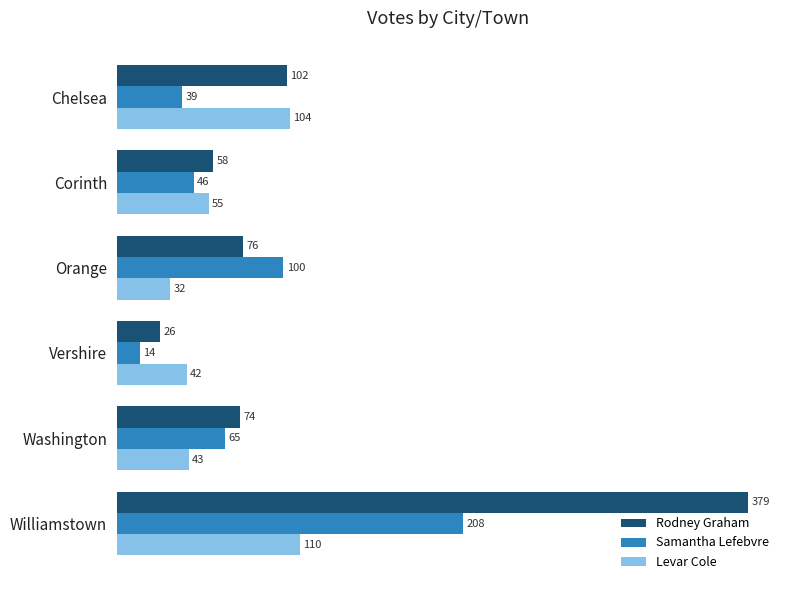

List the series in order of their peak value, highest first.

Rodney Graham, Samantha Lefebvre, Levar Cole